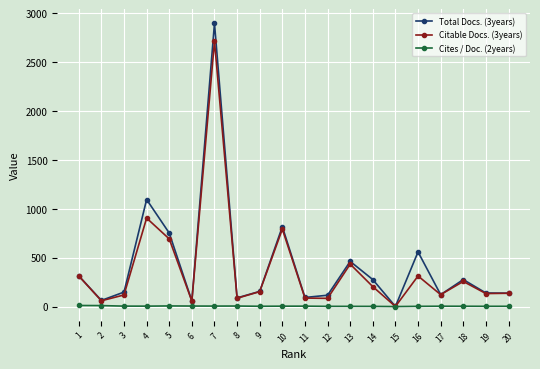

What is the difference between the maximum and second lowest values in the Total Docs. (3years) series?

2838.0